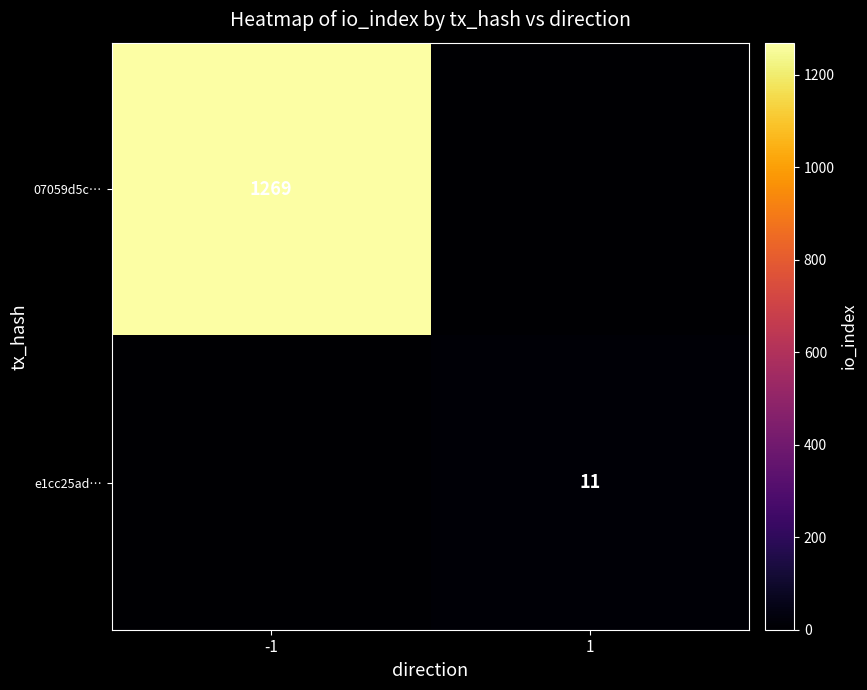

The 07059d5c… series shows 2150 at -1. True or false?

False